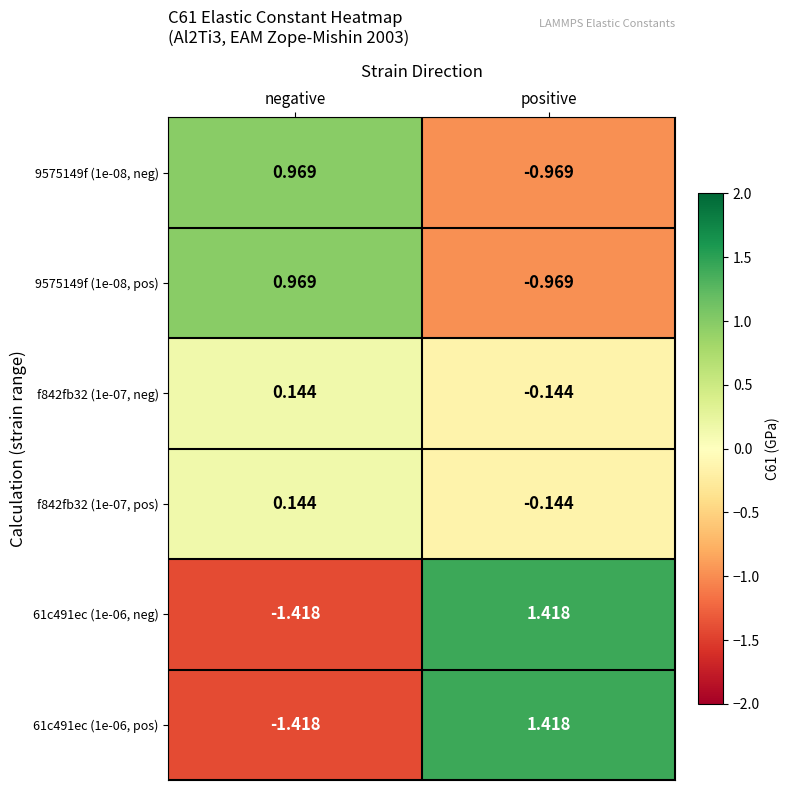

At which category does the chart reach its peak across all series?

positive